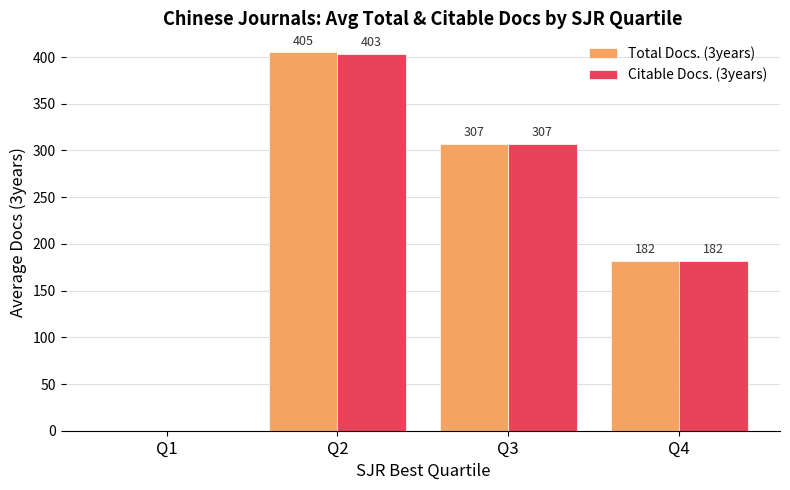

Which series changed the most between Q2 and Q4?

Total Docs. (3years)